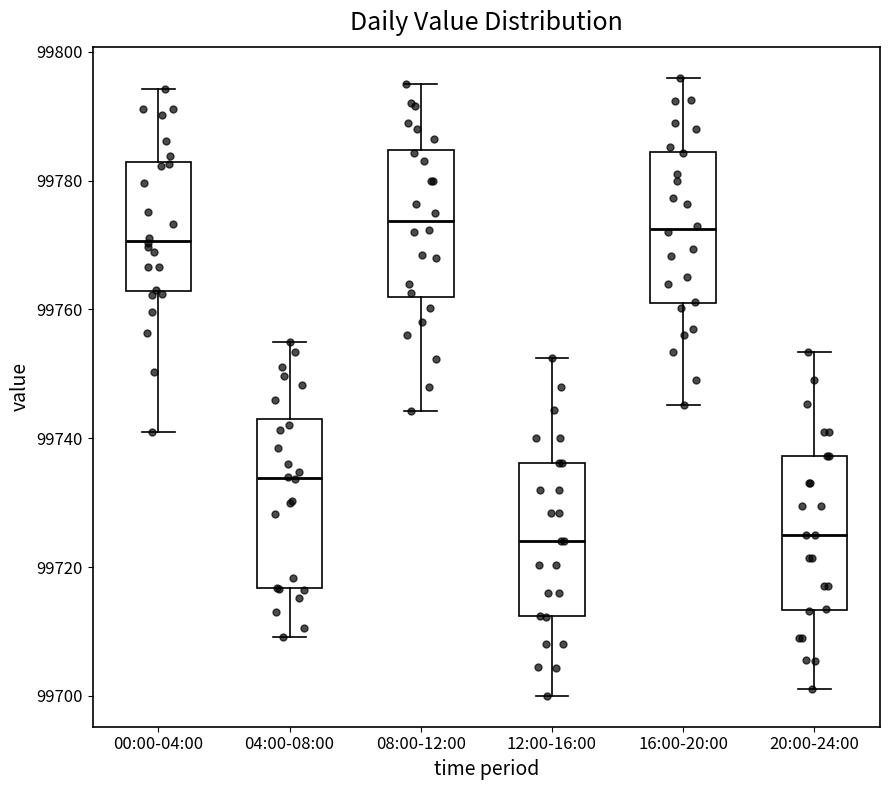

Which box is the tallest, from its lower edge to its upper edge?

04:00-08:00